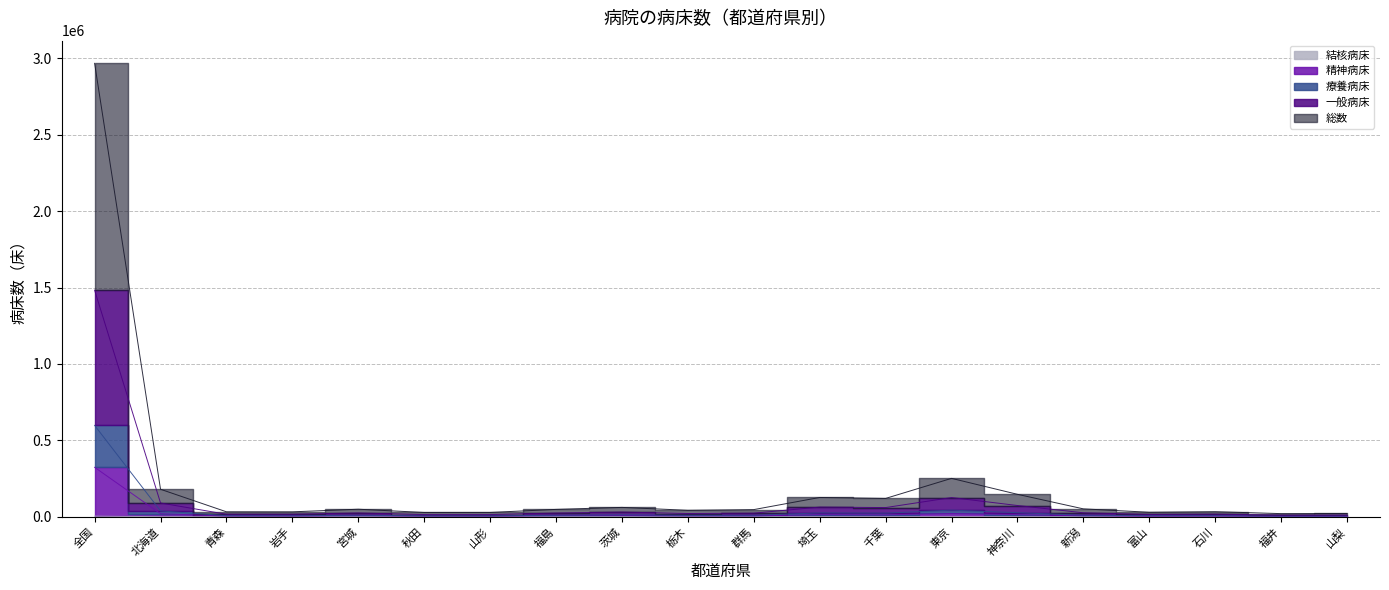

Rank the categories by 総数 value from lowest to highest.

福井, 山梨, 秋田, 山形, 富山, 岩手, 青森, 石川, 栃木, 群馬, 福島, 宮城, 新潟, 茨城, 千葉, 埼玉, 神奈川, 北海道, 東京, 全国